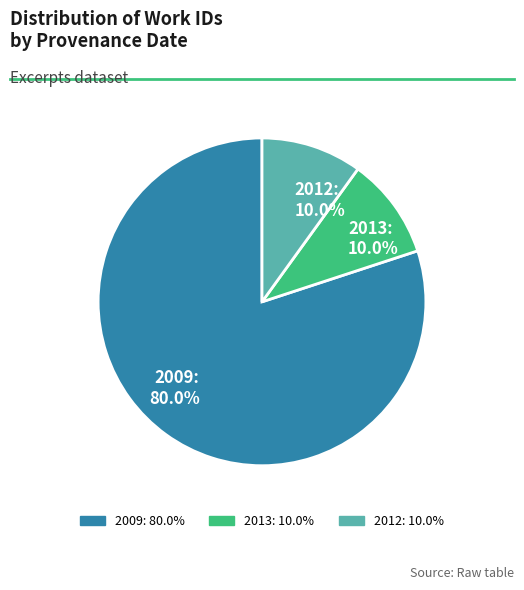

Which has a higher value, 2009: 80.0% or 2012: 10.0%?

2009: 80.0%